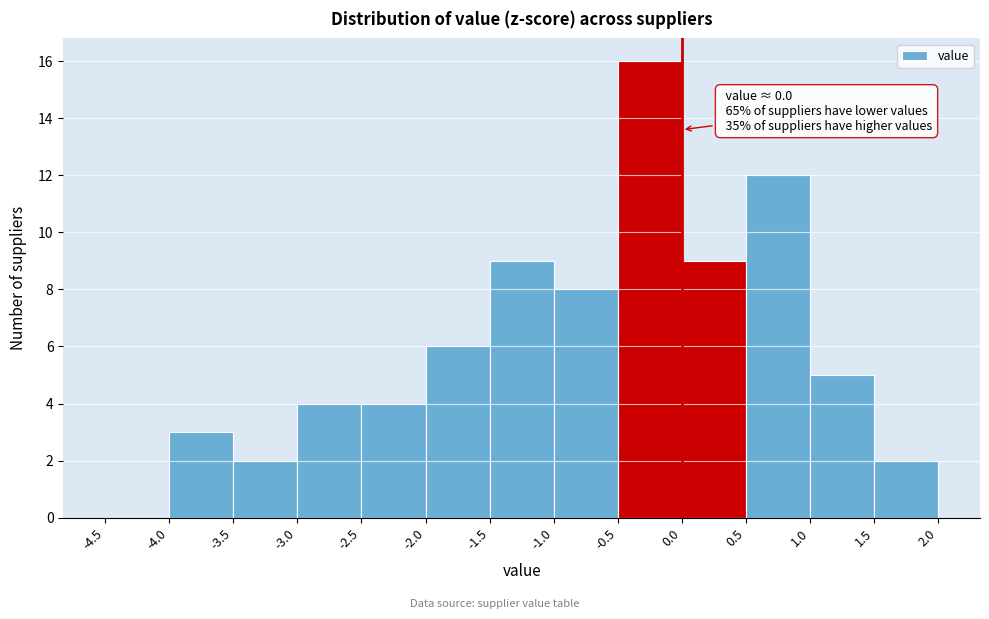

Which range on the x-axis has the tallest bar?

-0.5 to 0.0